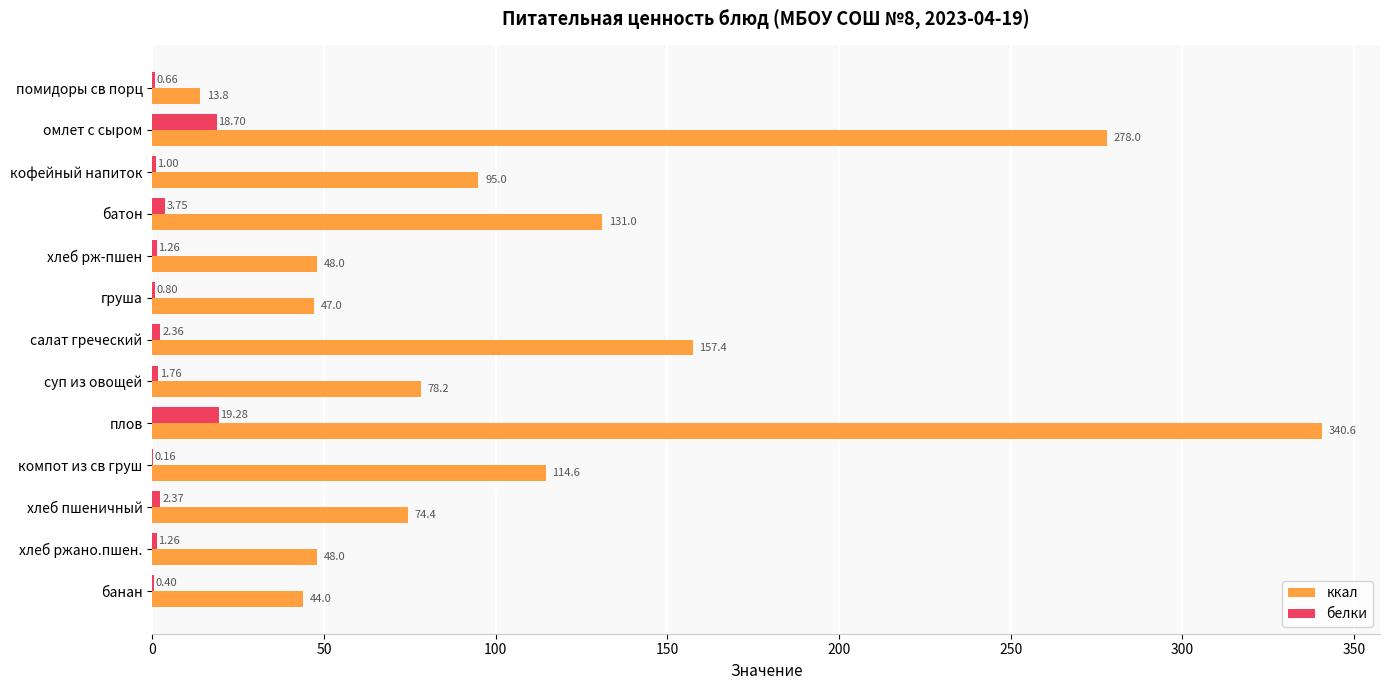

Where is ккал nearest to the value 177?

салат греческий